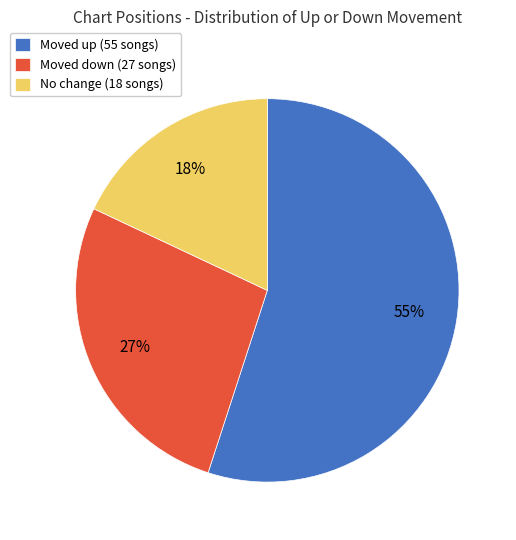

Which category has the smallest portion of the pie?

No change (18 songs)